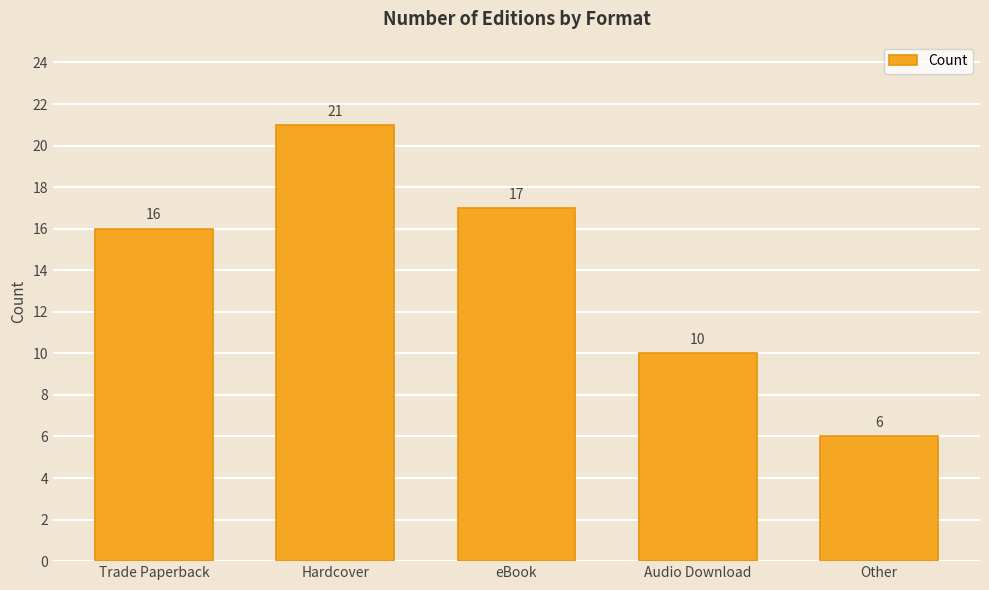

What is the sum of the values at Other and Hardcover?

27